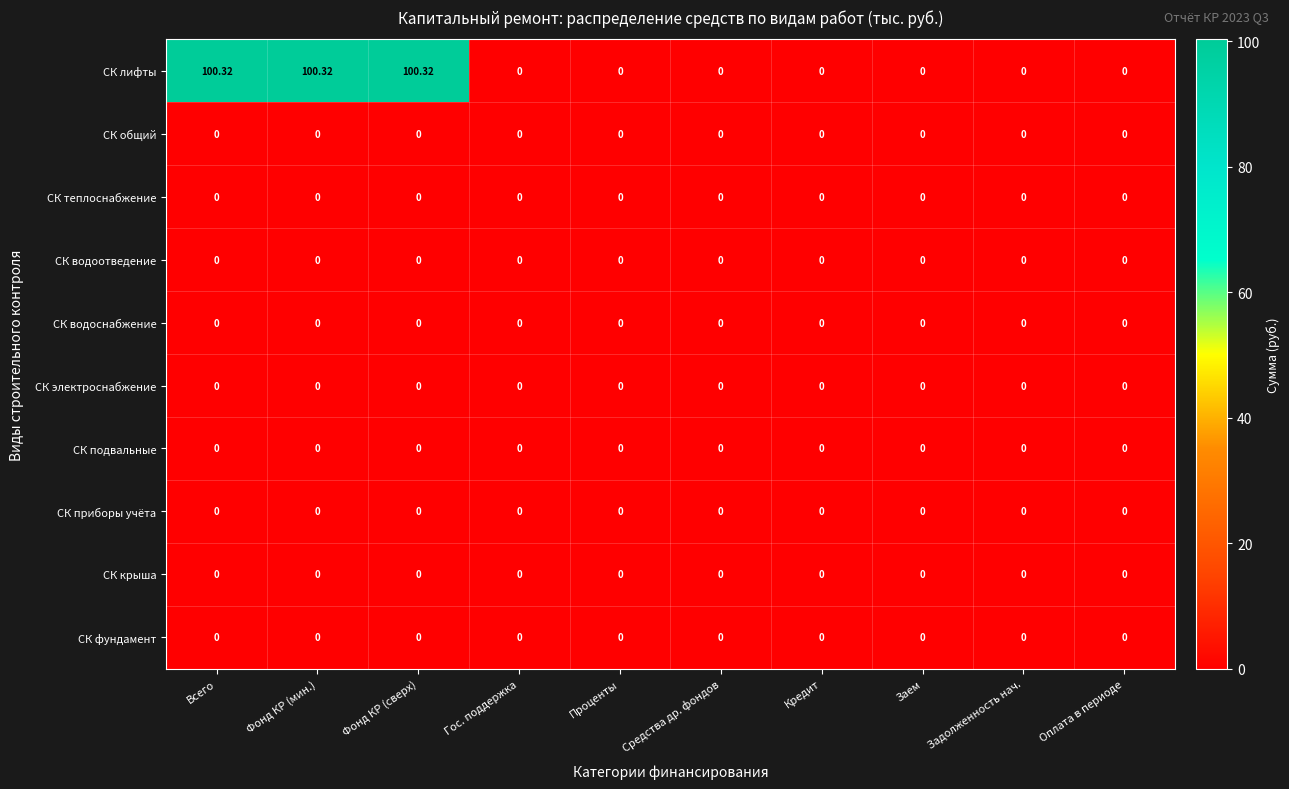

Which series changed the most between Всего and Средства др. фондов?

СК лифты